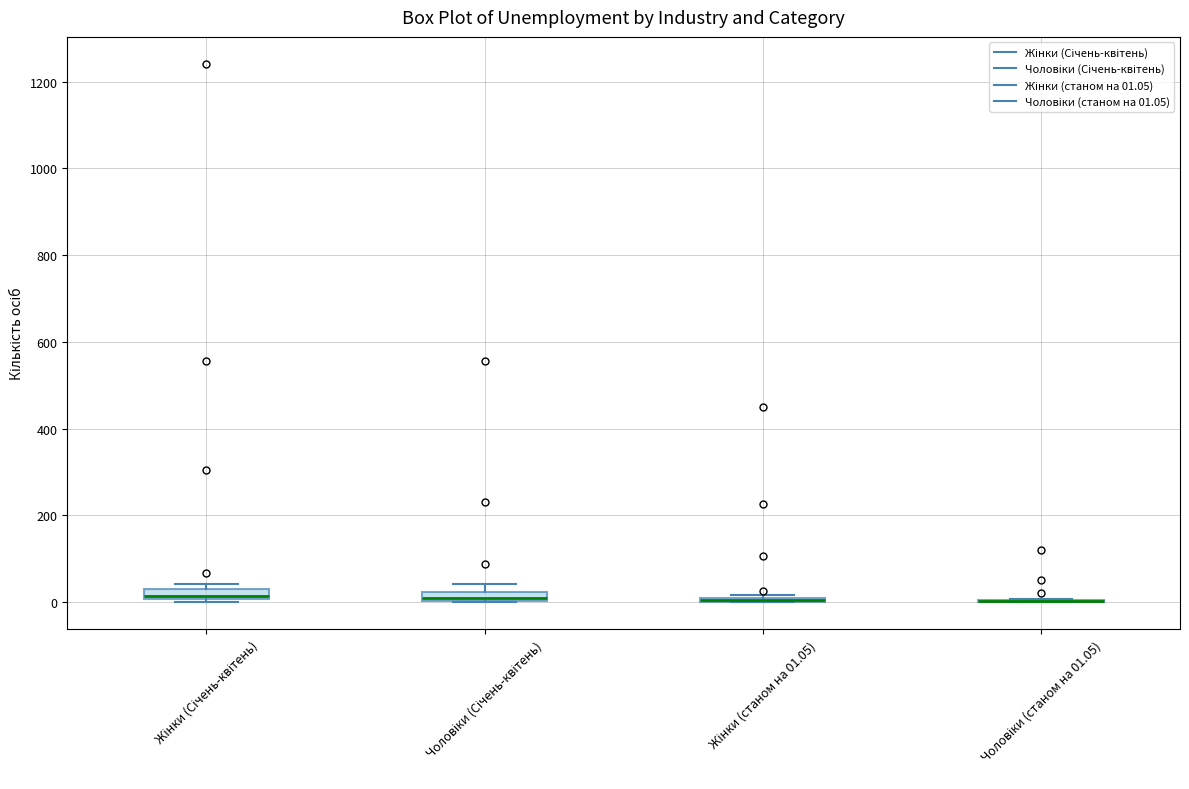

Where is the upper edge of the box for Жінки (Січень-квітень) on the y-axis? The values are not printed on the chart, so give them approximately, as read against the axis.

40